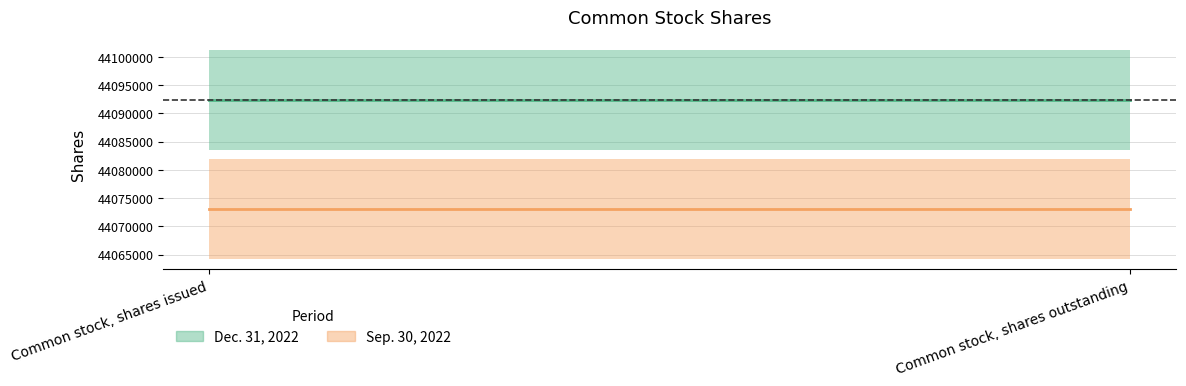

Reading left to right, extract all data points from this chart.

Dec. 31, 2022: 44092374	44092374
Sep. 30, 2022: 44073076	44073076